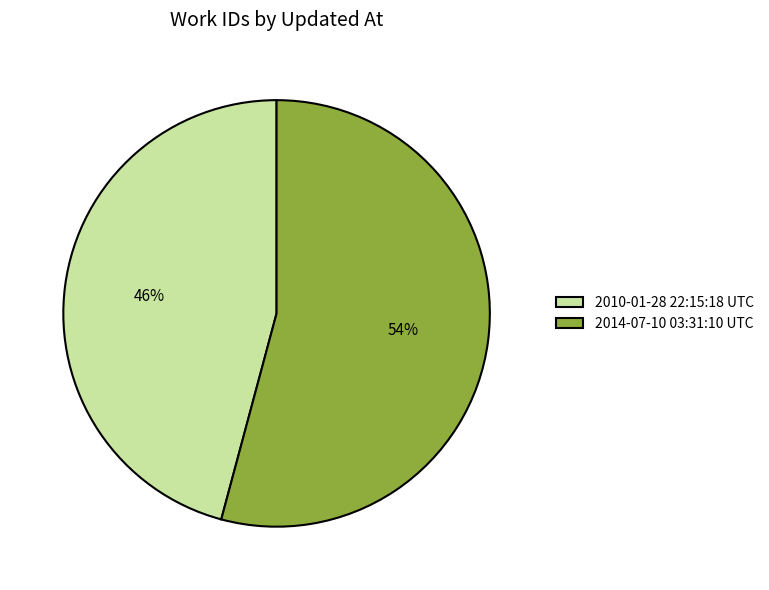

Which slice is the largest?

2014-07-10 03:31:10 UTC